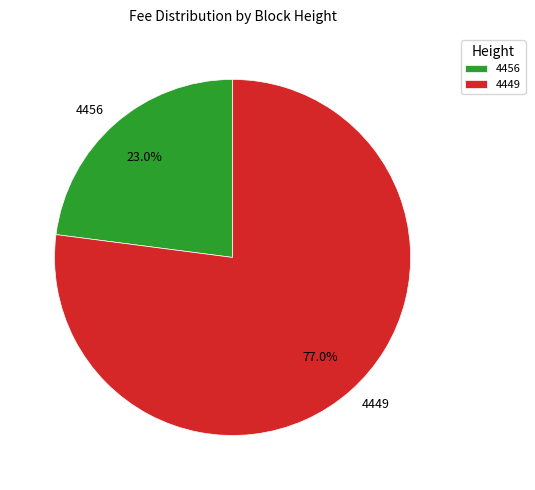

Which category has the smallest portion of the pie?

4456